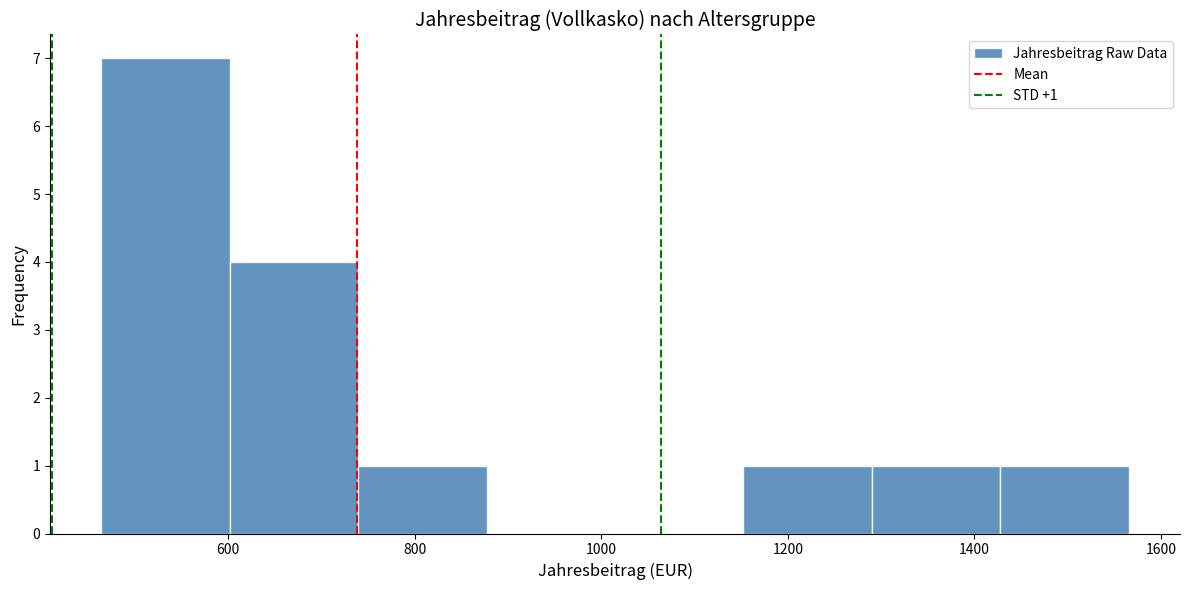

Which range on the x-axis has the tallest bar?

460 to 600